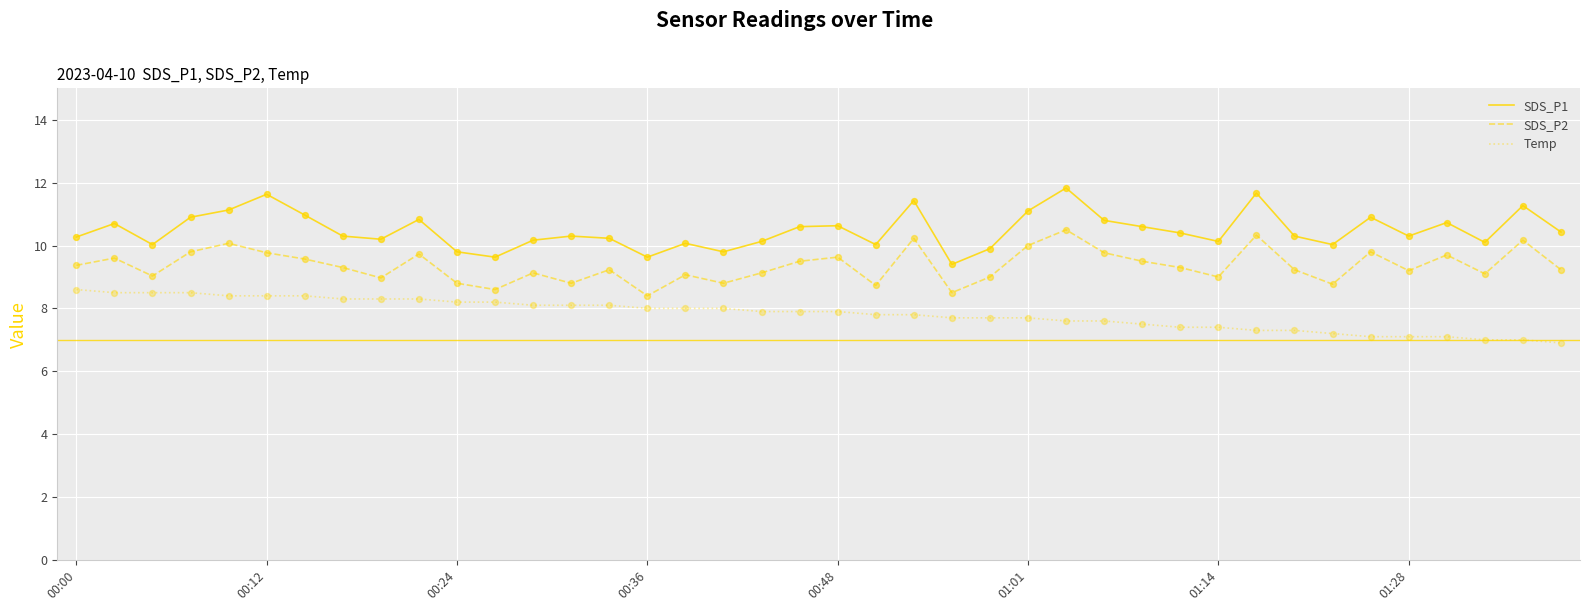

Which series has the largest range (max minus min)?

SDS_P1